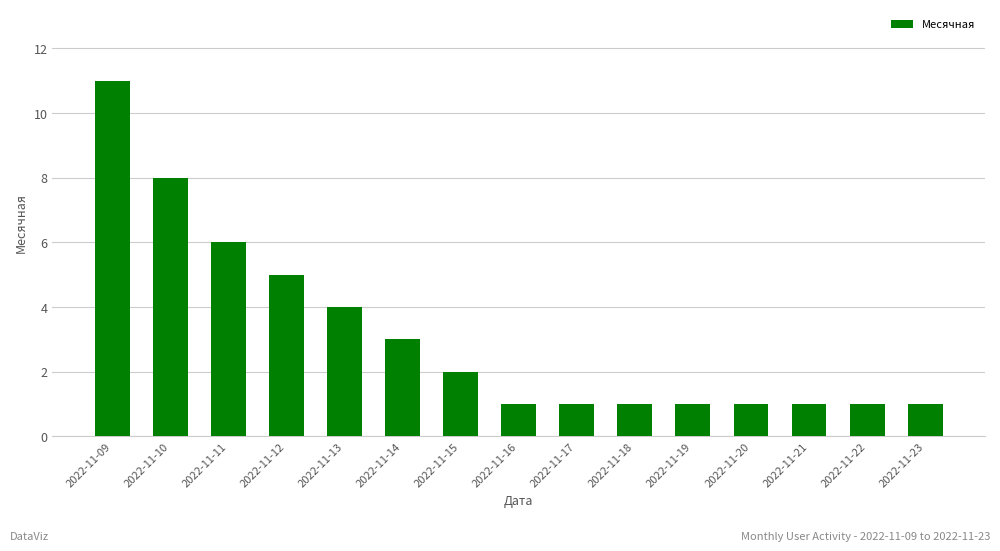

Which label corresponds to the largest value in the chart?

2022-11-09